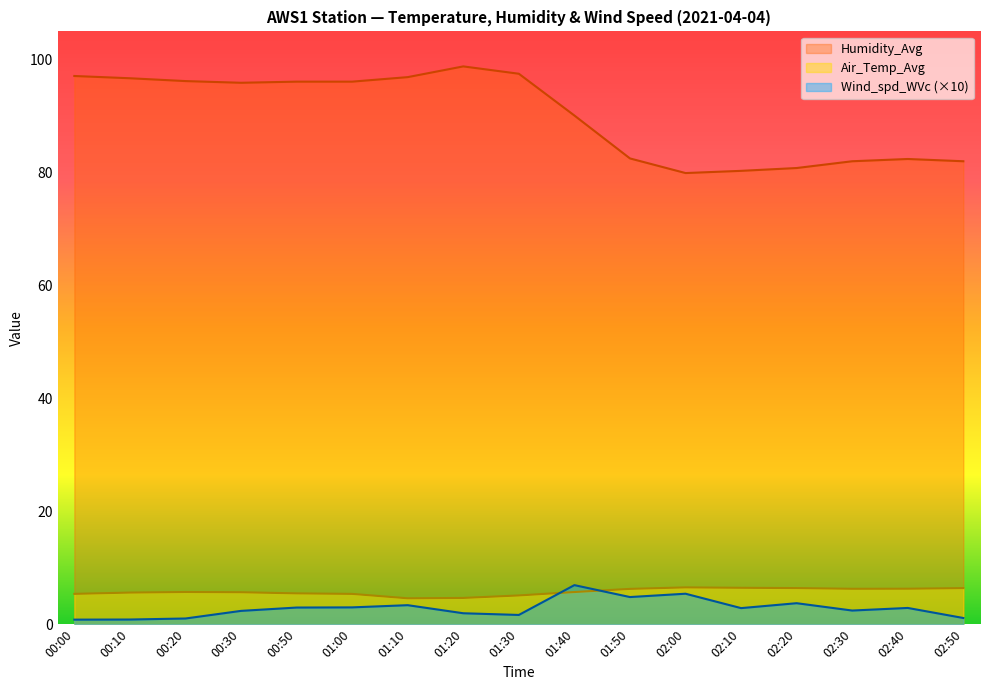

How many series are shown in this chart?

3